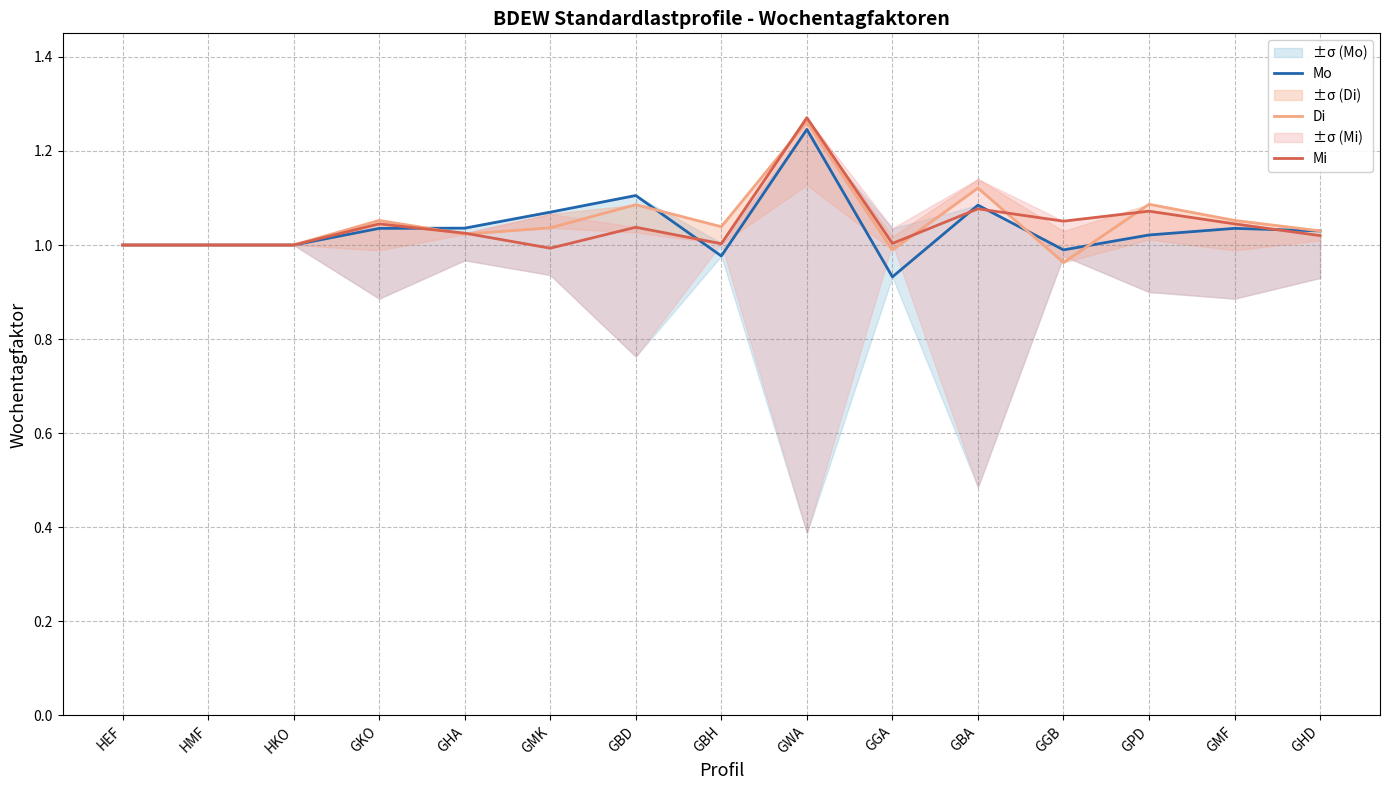

At which label does Mo reach its minimum?

GGA